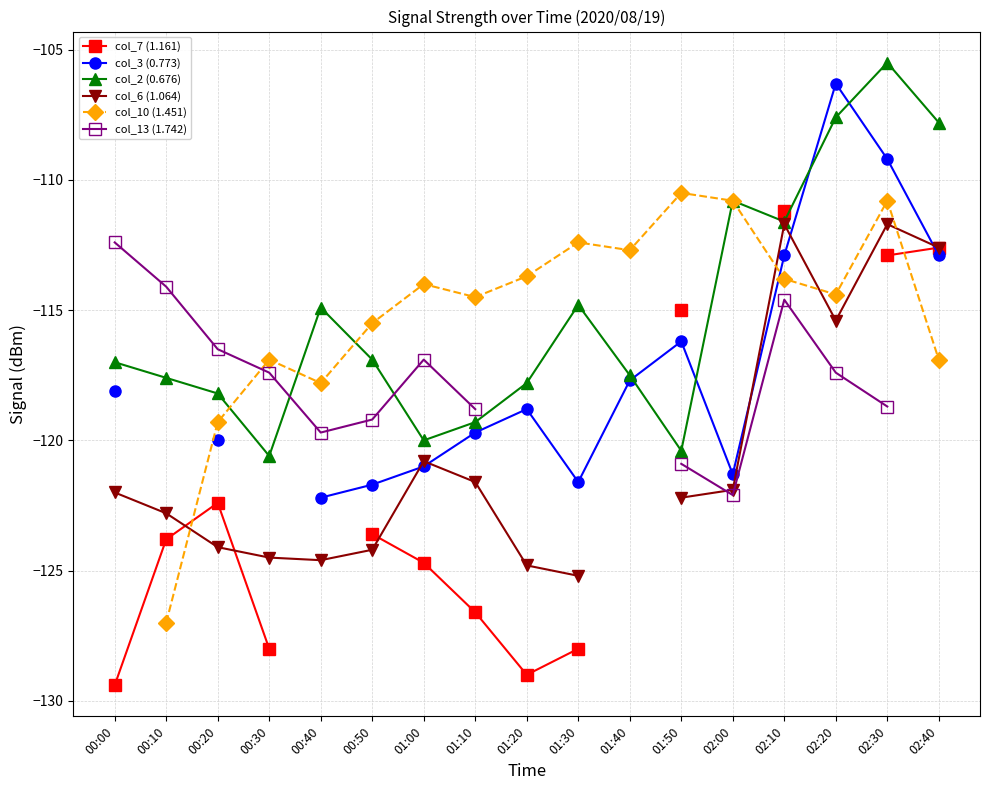

What is the highest value of the col_13 (1.742) series?

-112.4